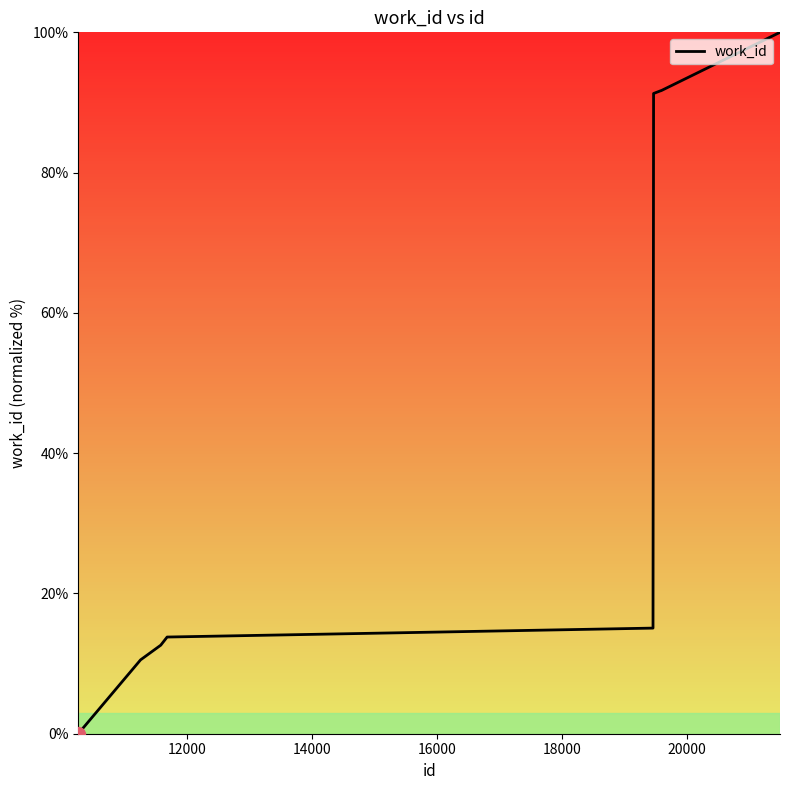

How many lines are shown in the chart?

1